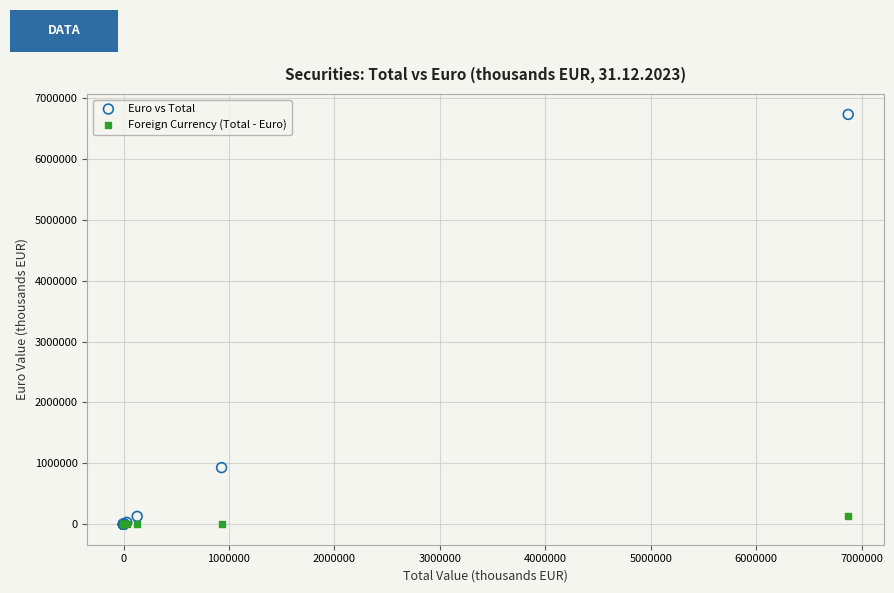

Across all series, what Y value is closest to 3365175?

929967